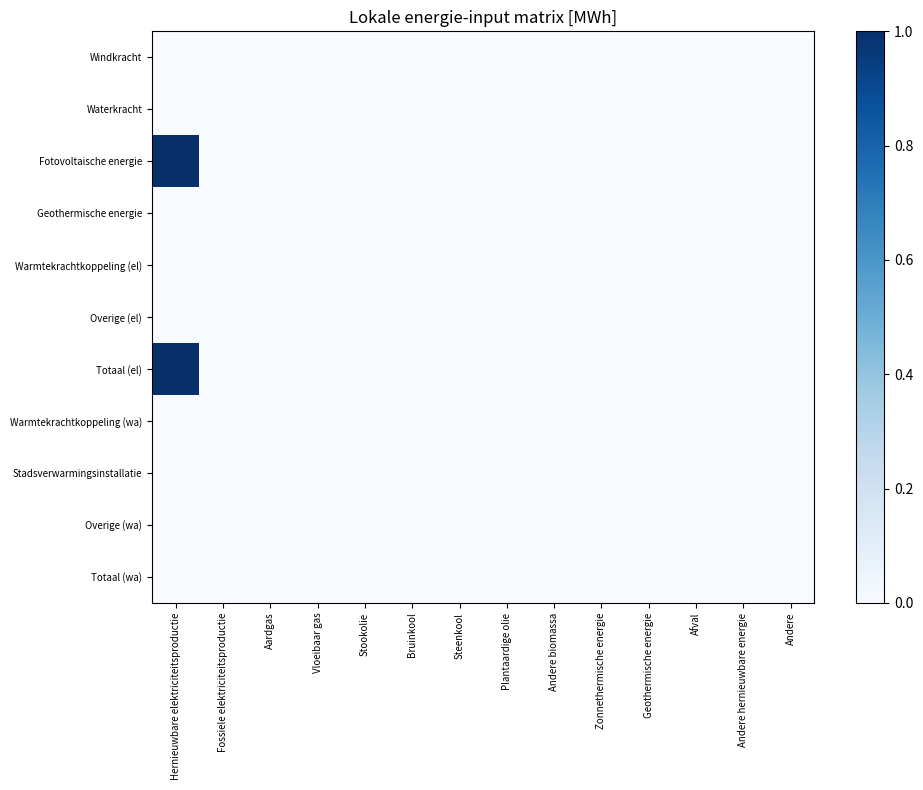

List the series in order of their peak value, lowest first.

Windkracht, Waterkracht, Geothermische energie, Warmtekrachtkoppeling (el), Overige (el), Warmtekrachtkoppeling (wa), Stadsverwarmingsinstallatie, Overige (wa), Totaal (wa), Fotovoltaische energie, Totaal (el)